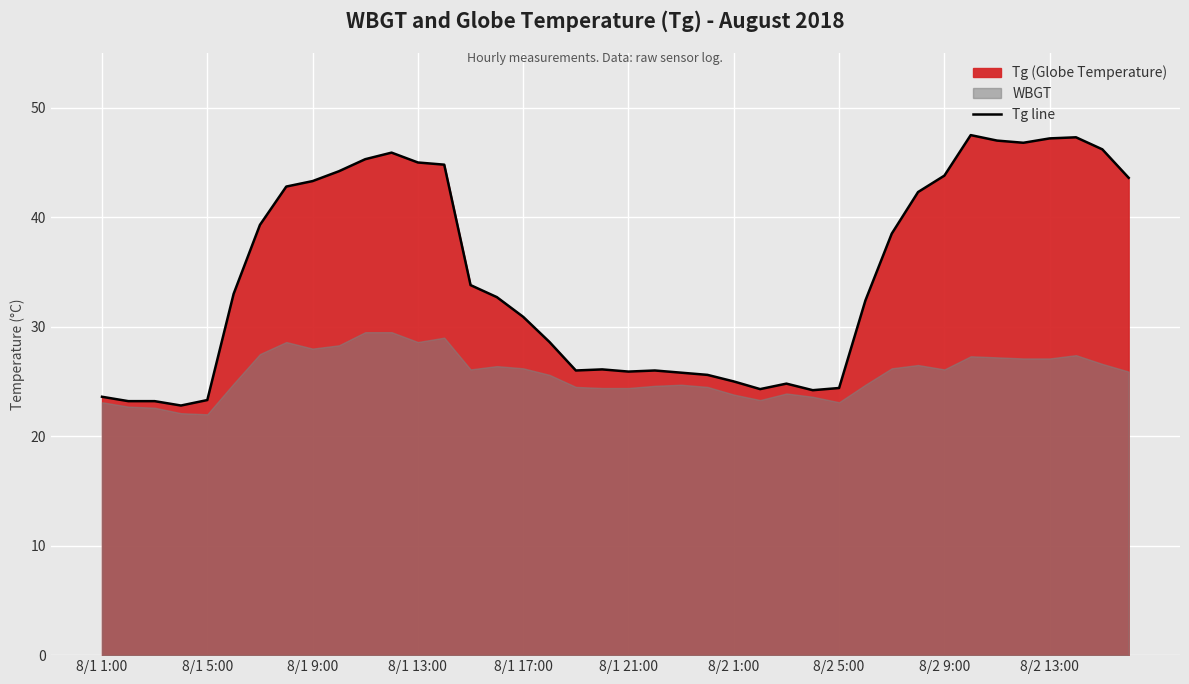

True or false: there are more than 0 points higher than both neighbors.

True